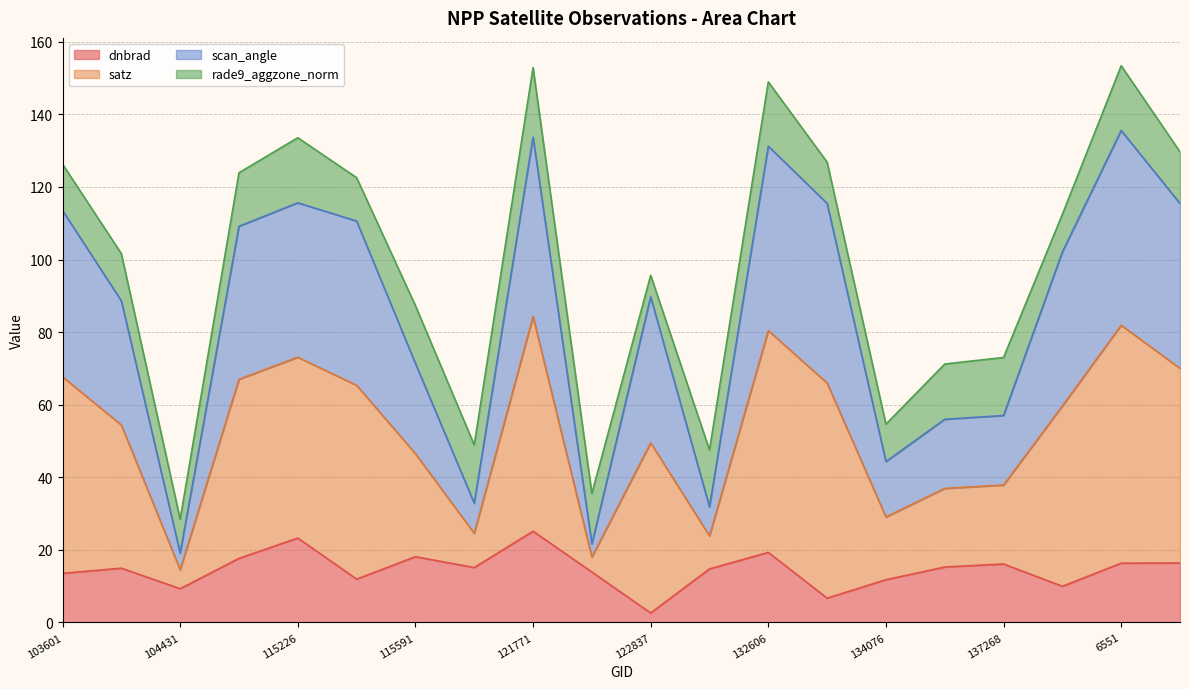

What is the total value across all series at 103601?

126.3